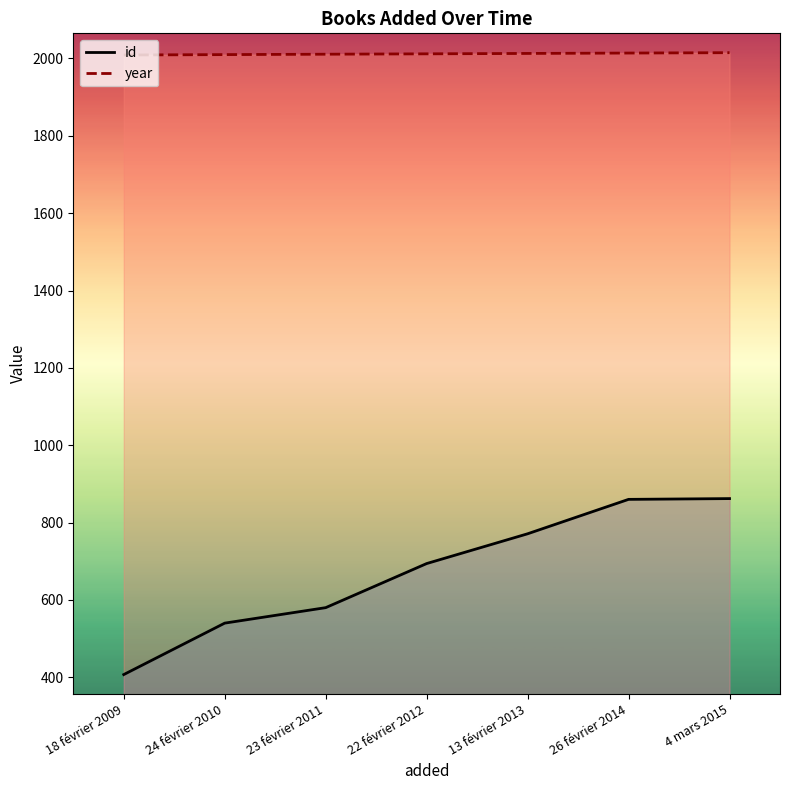

At which category is the sum across all series the highest?

4 mars 2015